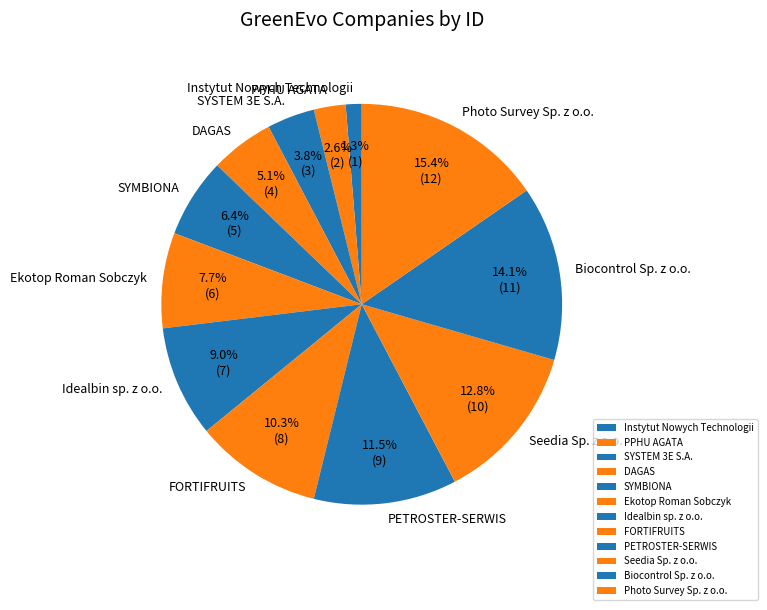

To the nearest percent, what percentage of the pie is DAGAS?

5%